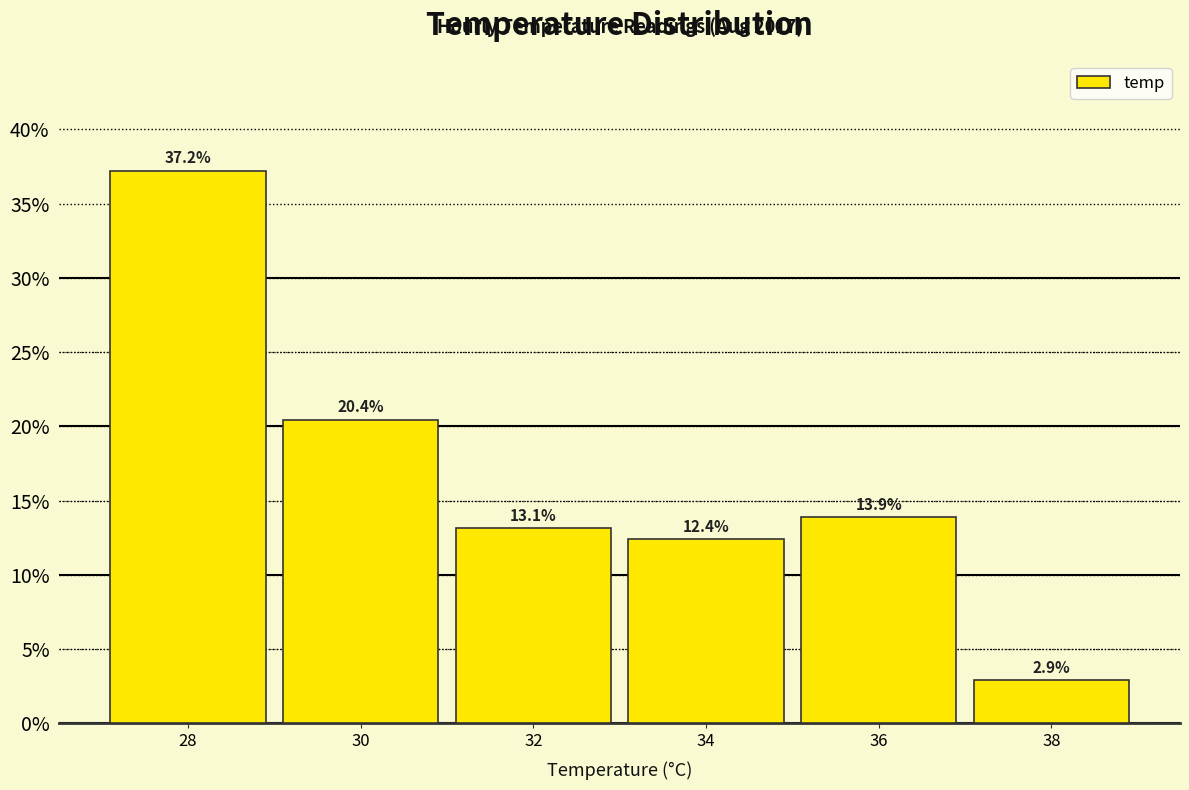

Reading left to right, transcribe this chart: for each bar, give the range it covers on the x-axis and its height.

27 to 29: 37.2
29 to 31: 20.4
31 to 33: 13.1
33 to 35: 12.4
35 to 37: 13.9
37 to 39: 2.9